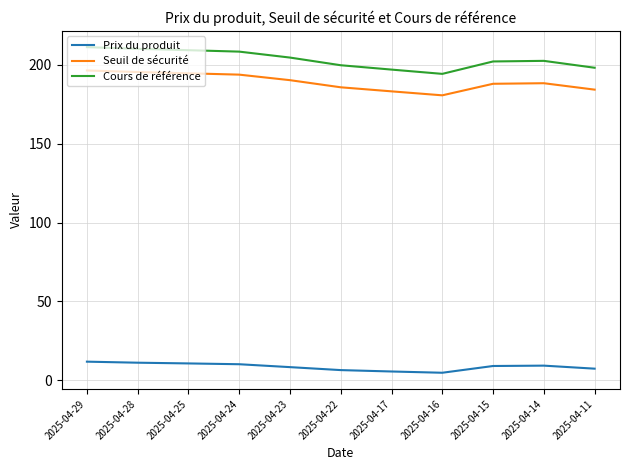

What is the difference between the maximum and minimum values in the Prix du produit series?

7.0